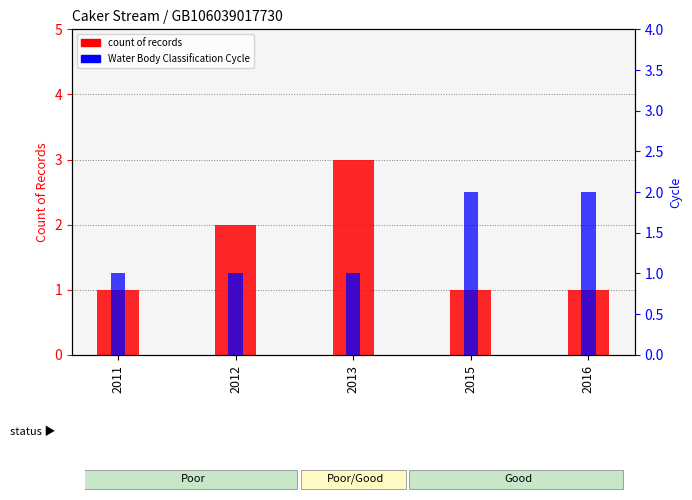

At which category is the sum across all series the highest?

2013